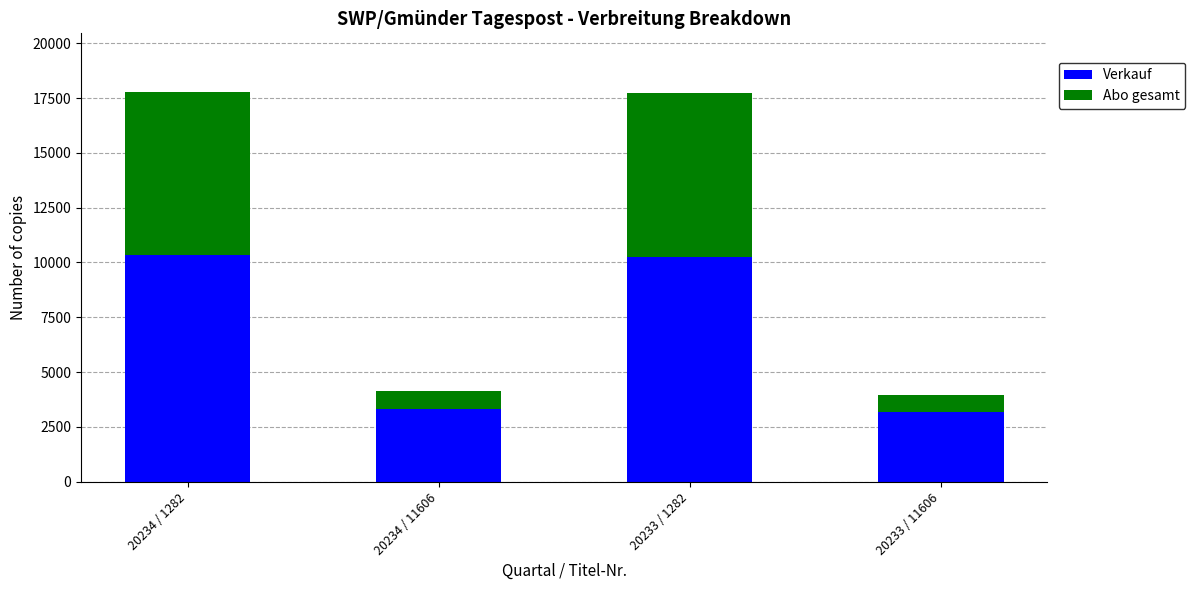

The value of Verkauf at 20233 / 11606 is 1613. True or false?

False